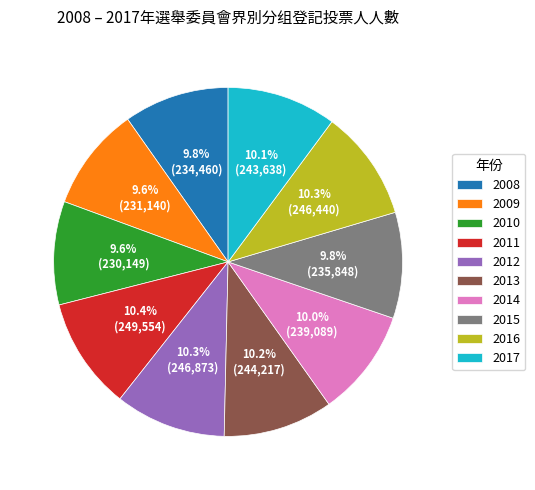

Does 2017 represent more than half of the total?

No